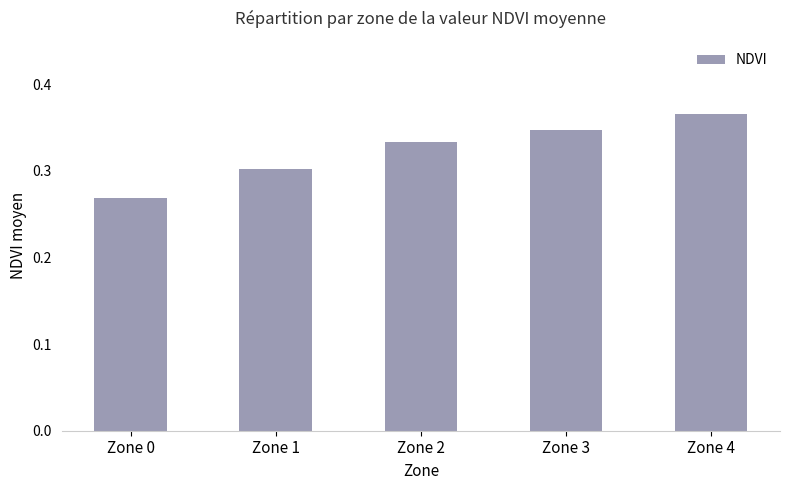

True or false: the data shows 0.1 at Zone 2.

False